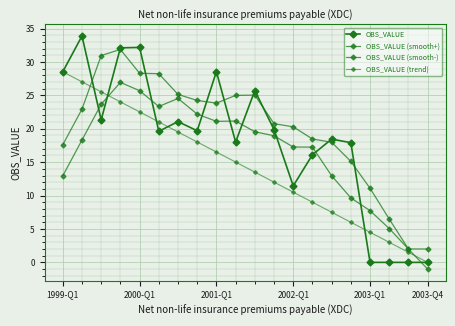

How many values in the OBS_VALUE (smooth+) series are below 22?

10